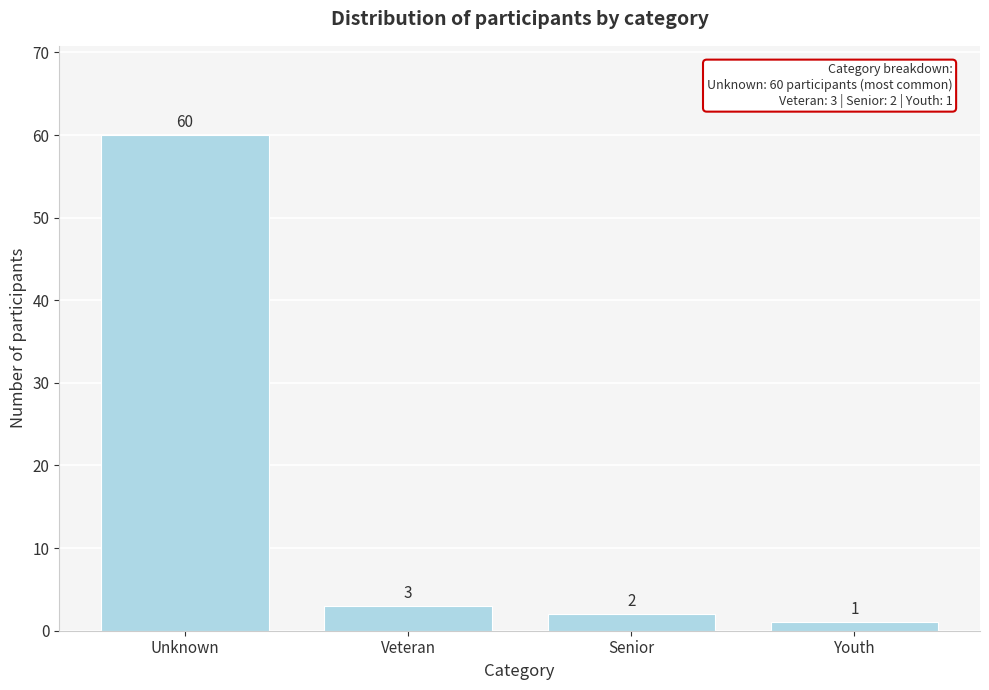

Reading left to right, what are all the values shown in this chart?

60	3	2	1